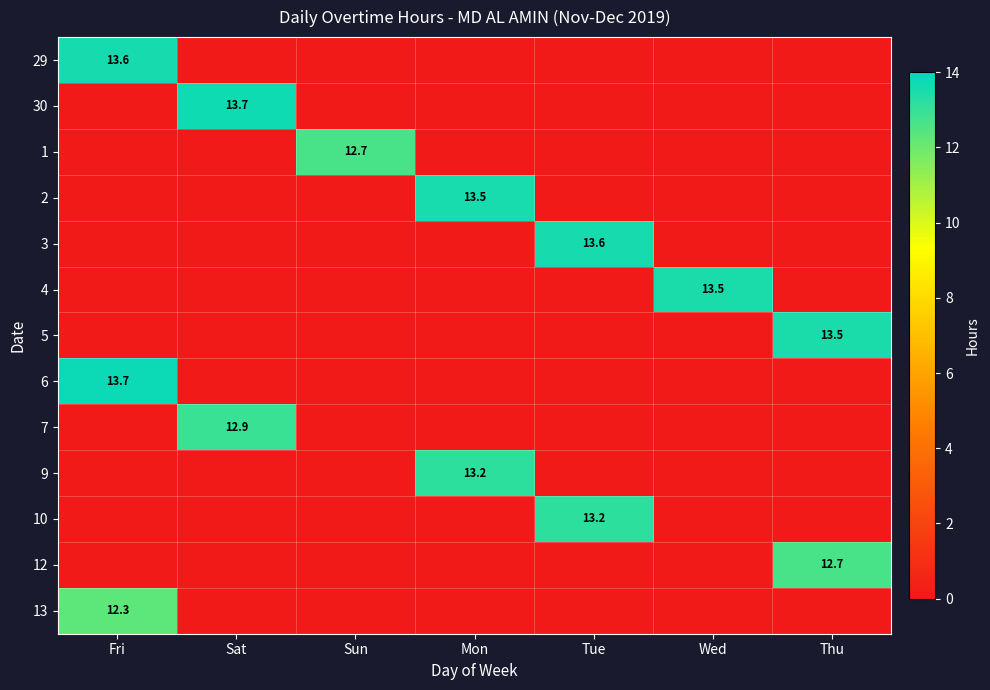

True or false: 3 has a value of 13.6 at Tue.

True